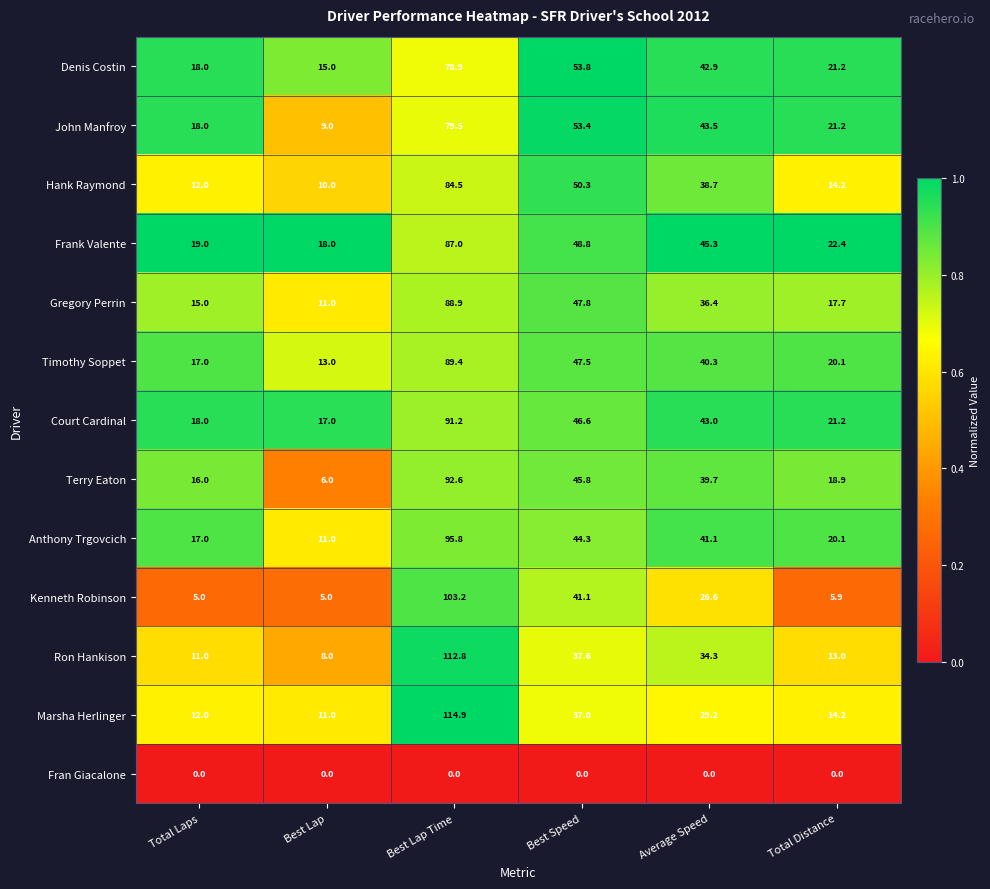

At which category is the sum across all series the highest?

Best Lap Time